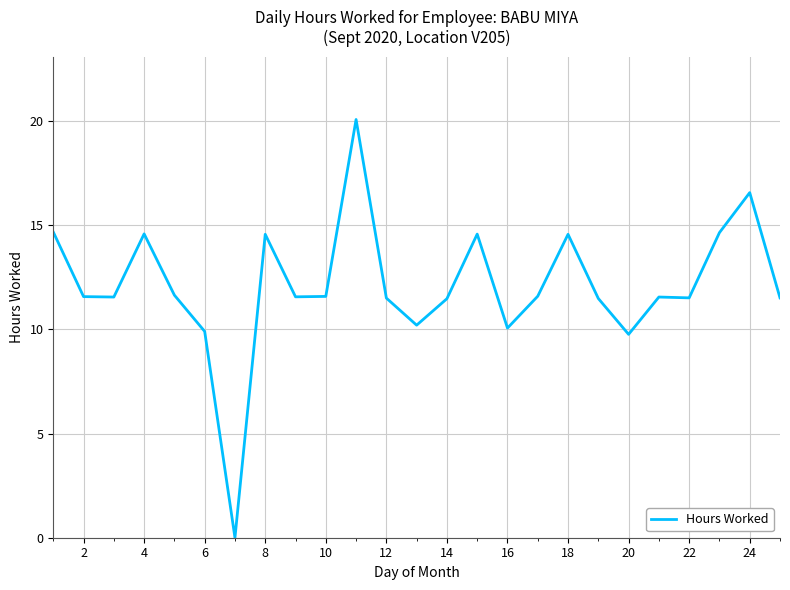

True or false: there are more than 2 points higher than both neighbors.

True